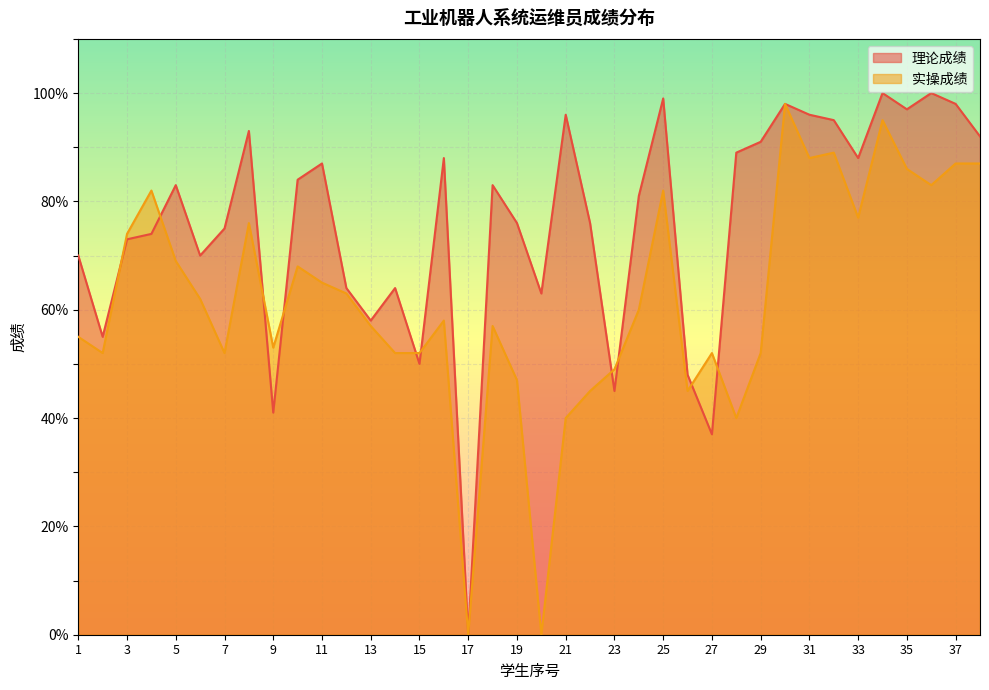

What is the difference between the highest and lowest values at 9?

12